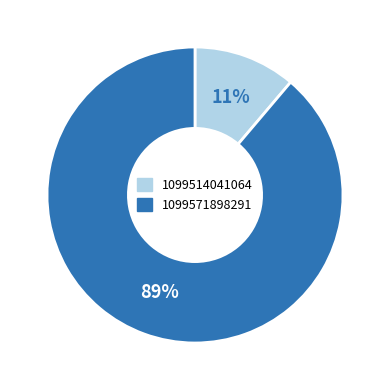

Which slice is the smallest?

1099514041064